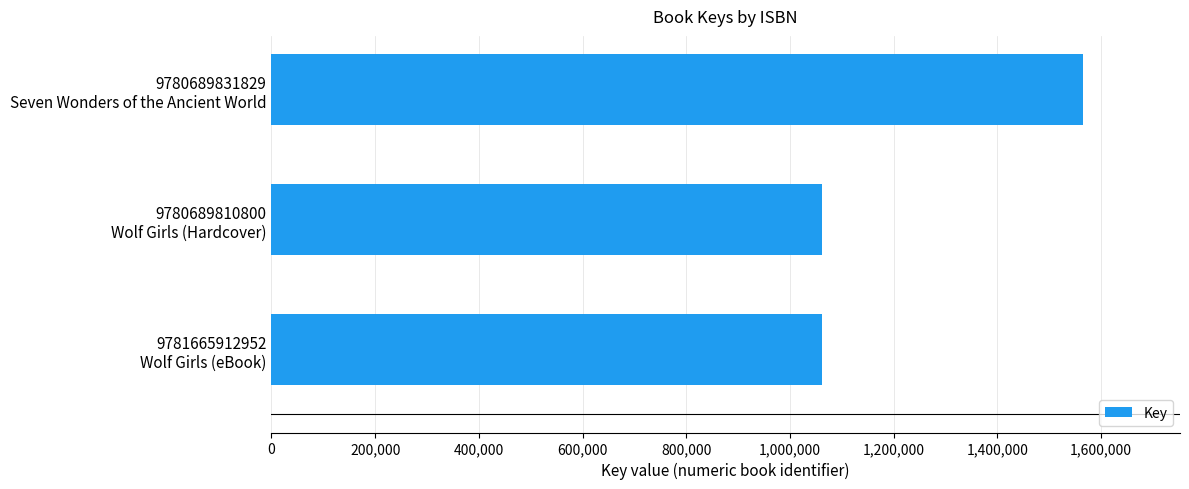

Does the chart contain stacked bars?

No